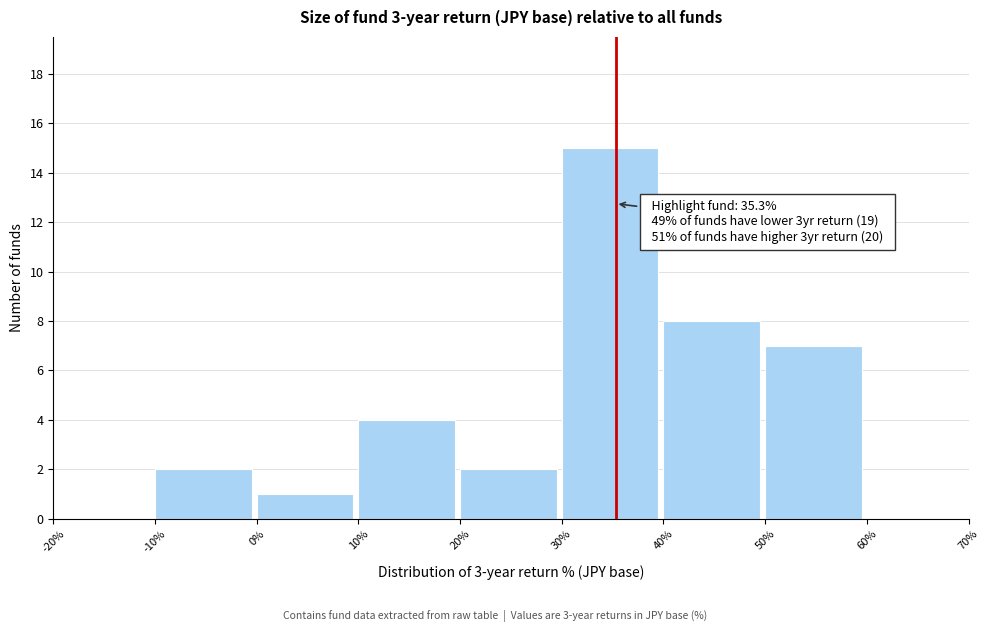

Which range on the x-axis has the tallest bar?

30% to 40%